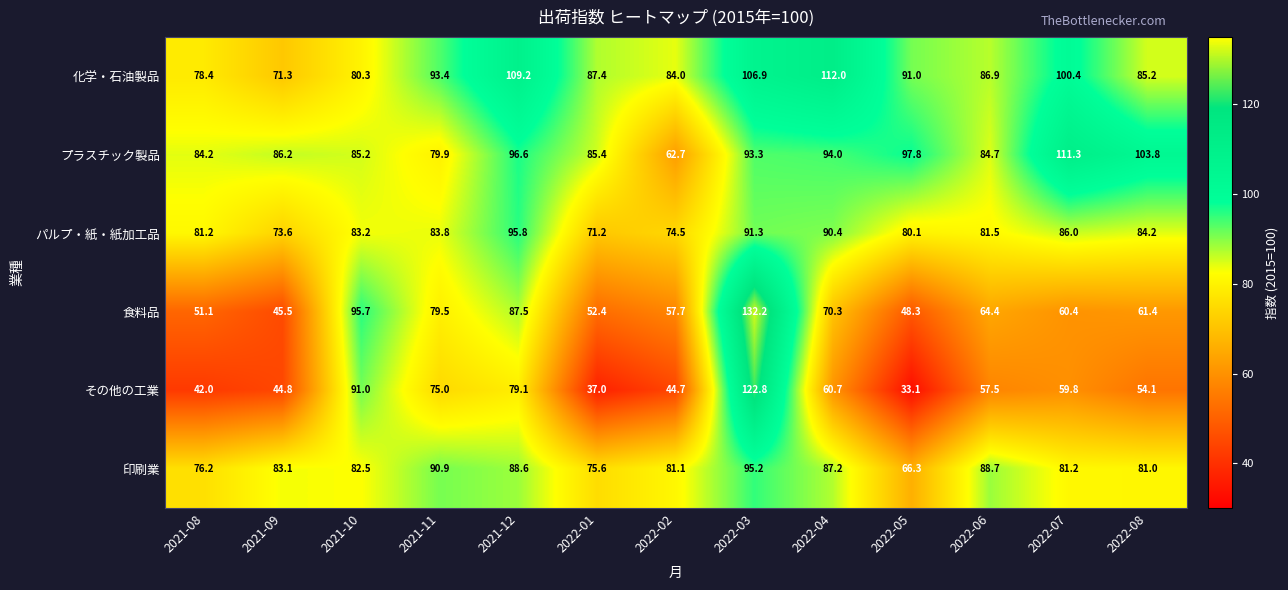

At 2021-11, list the series in order from smallest to largest.

その他の工業, 食料品, プラスチック製品, パルプ・紙・紙加工品, 印刷業, 化学・石油製品